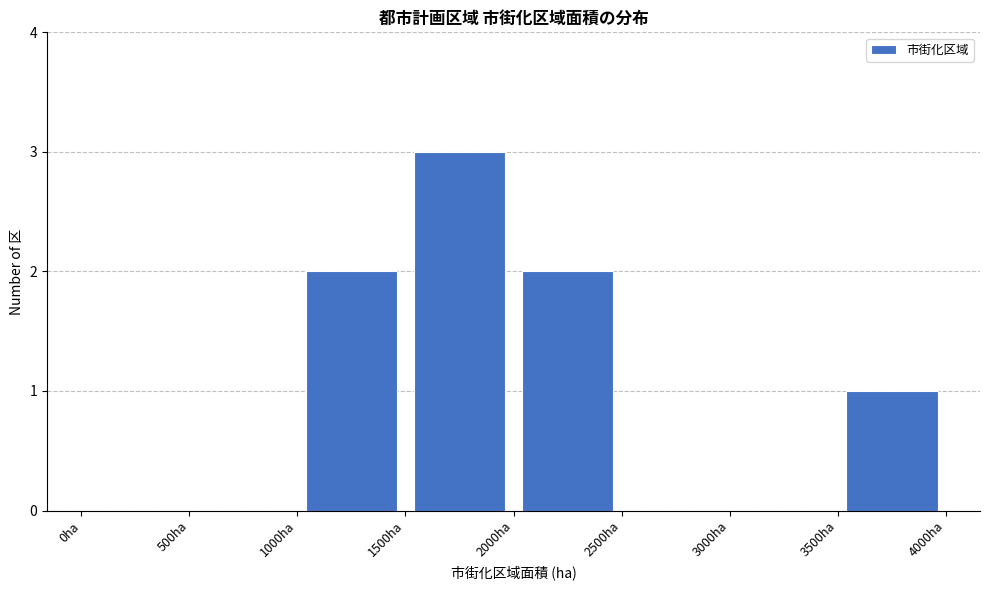

Reading left to right, list every bar in this chart as the range it spans on the x-axis followed by its height. The values are not printed on the chart, so give them approximately, as read against the axis.

0 to 500: 0
500 to 1000: 0
1000 to 1500: 2
1500 to 2000: 3
2000 to 2500: 2
2500 to 3000: 0
3000 to 3500: 0
3500 to 4000: 1